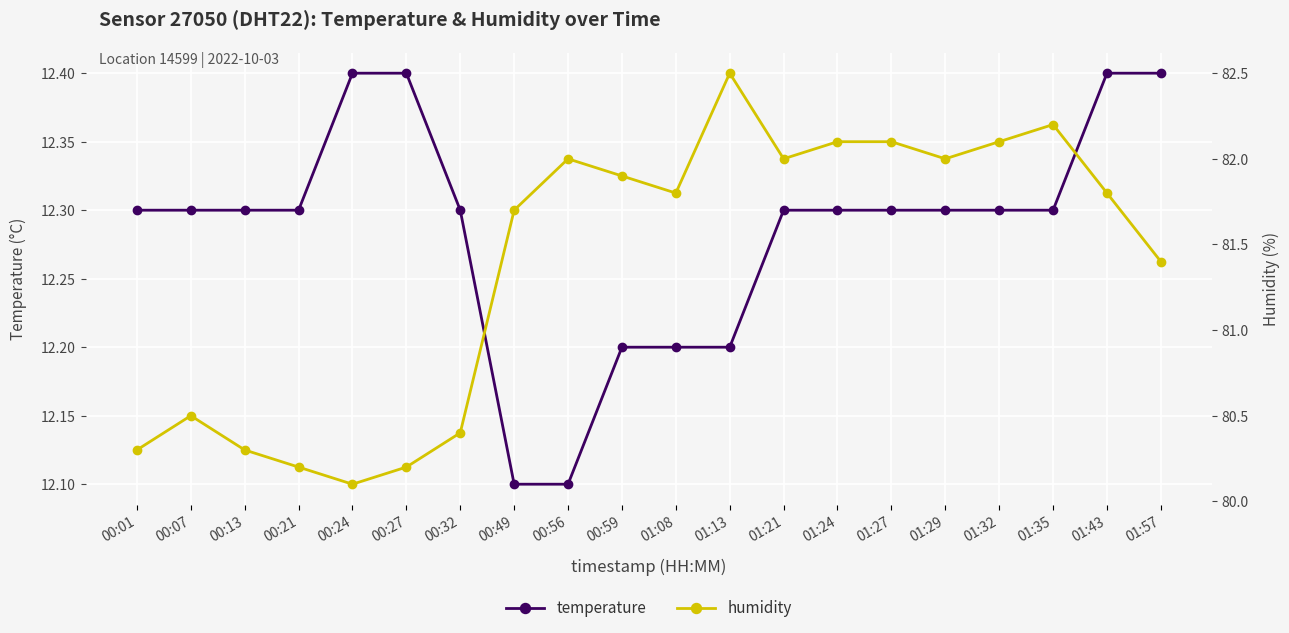

Between 01:21 and 01:29, which is larger?

01:21